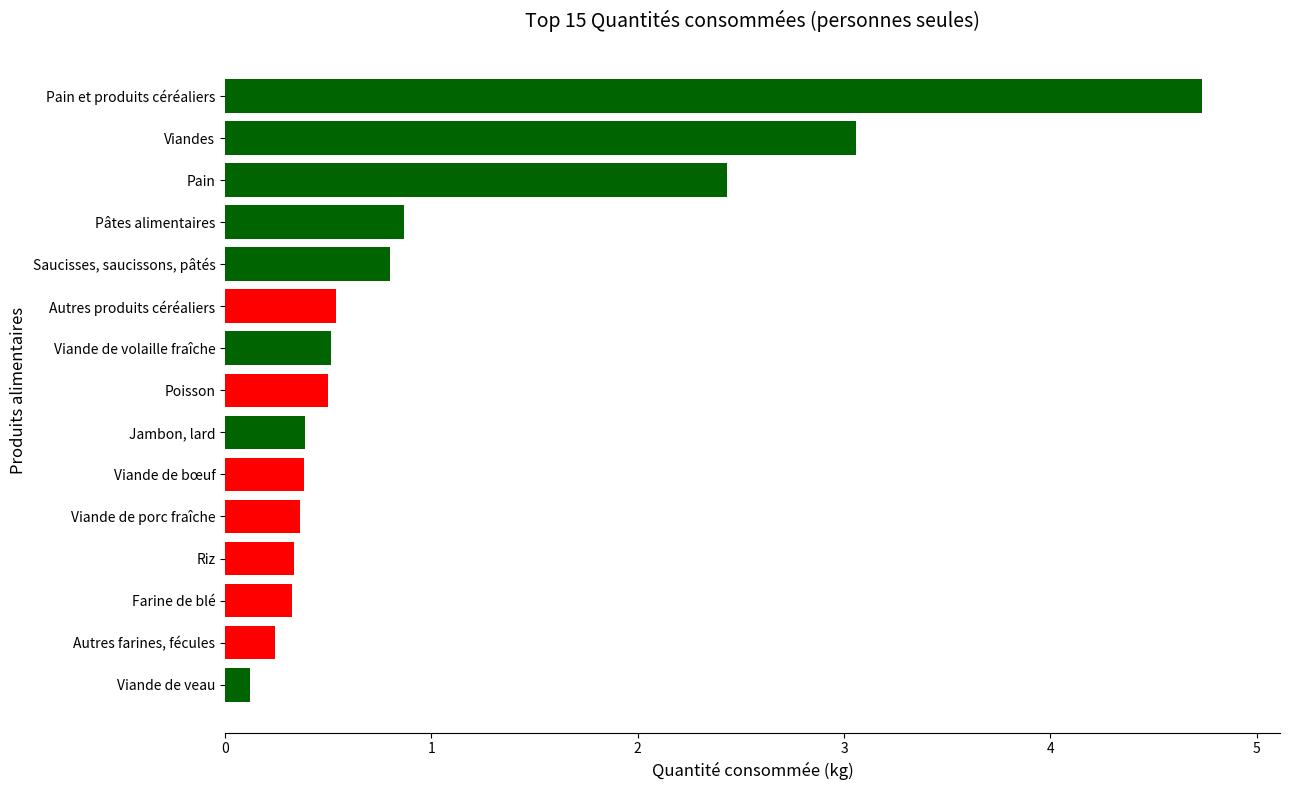

Reading bottom to top, extract all data points from this chart.

Viande de veau=0.1	Autres farines, fécules=0.2	Farine de blé=0.3	Riz=0.3	Viande de porc fraîche=0.4	Viande de bœuf=0.4	Jambon, lard=0.4	Poisson=0.5	Viande de volaille fraîche=0.5	Autres produits céréaliers=0.5	Saucisses, saucissons, pâtés=0.8	Pâtes alimentaires=0.9	Pain=2.4	Viandes=3.1	Pain et produits céréaliers=4.7